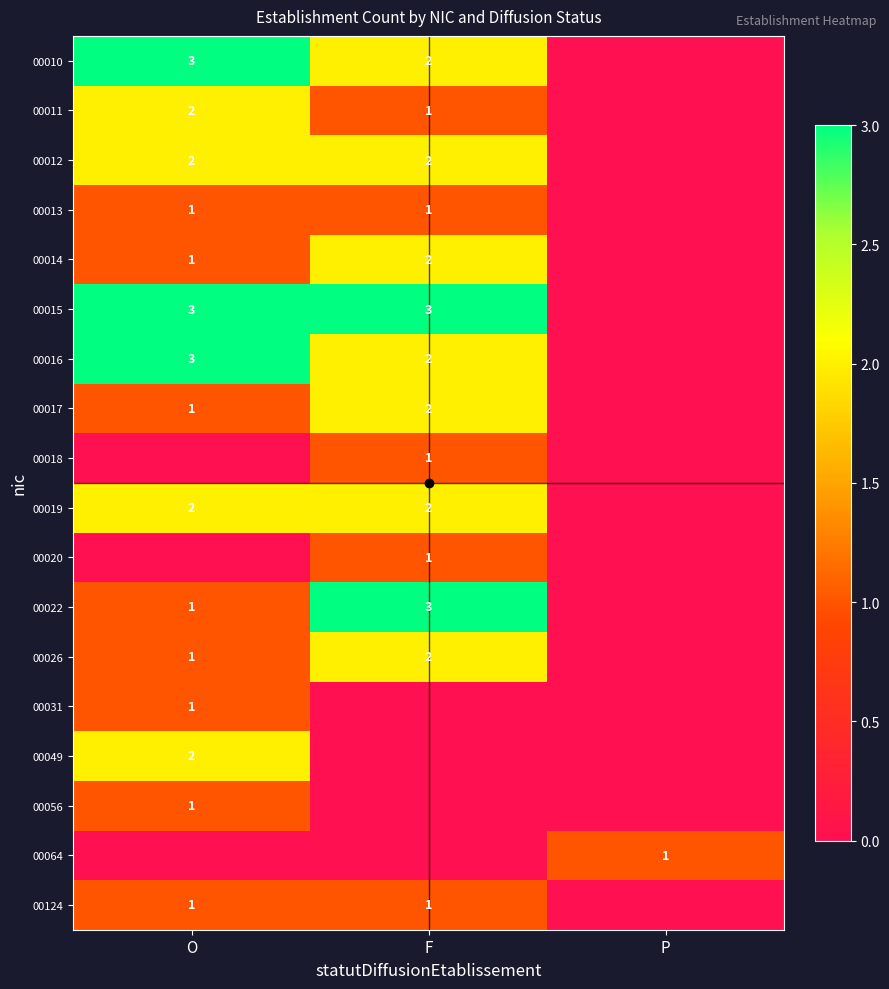

How many positive values does the 00124 series have?

2